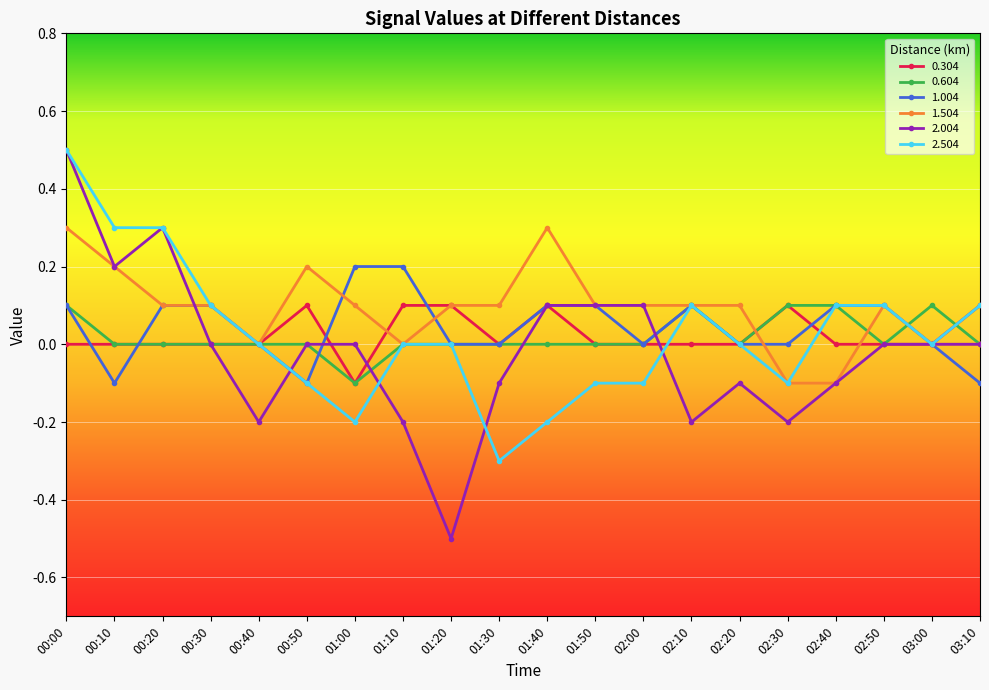

At which category is the sum across all series the highest?

00:00